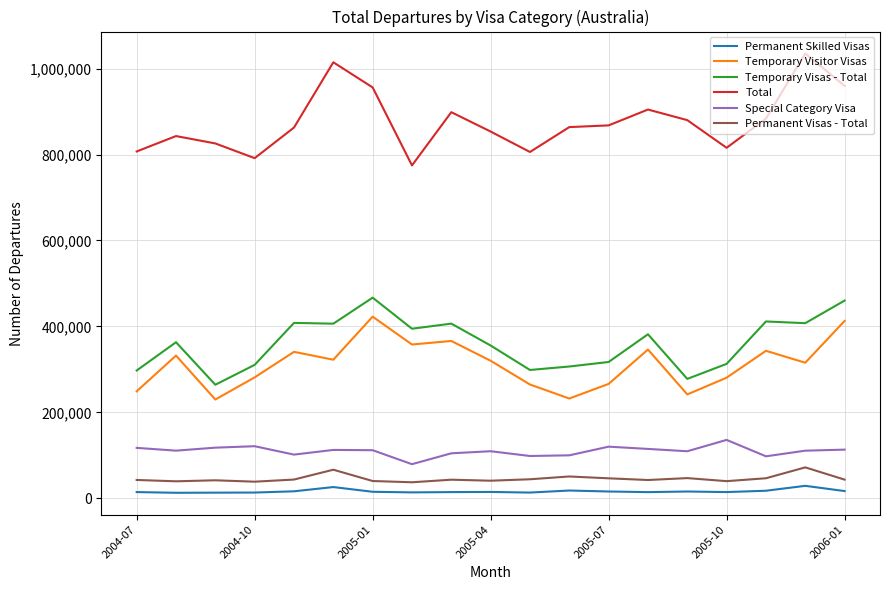

How many values in the Permanent Visas - Total series are below 43370?

9